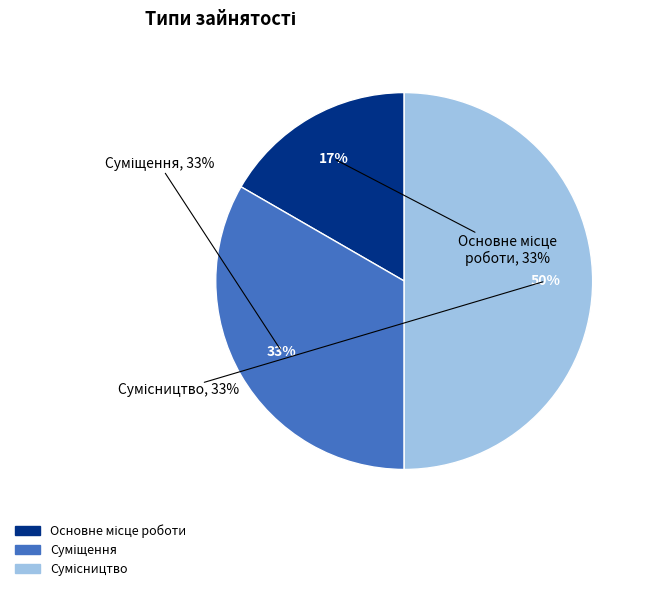

What is the smallest slice in the pie chart?

Основне місце роботи